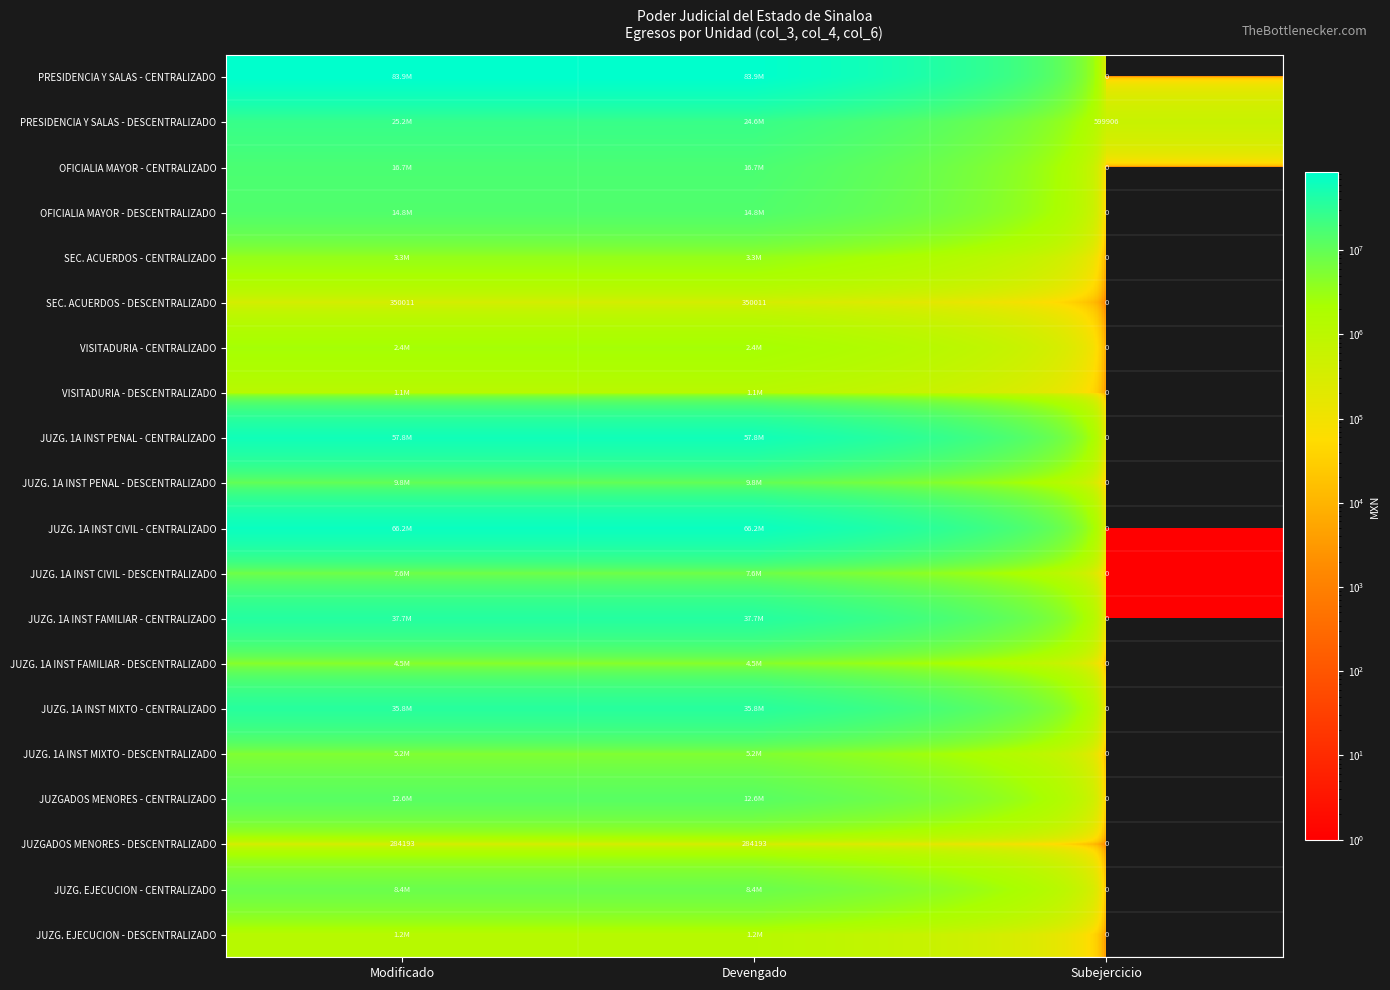

At which label is JUZGADOS MENORES - DESCENTRALIZADO closest to 142096?

Subejercicio